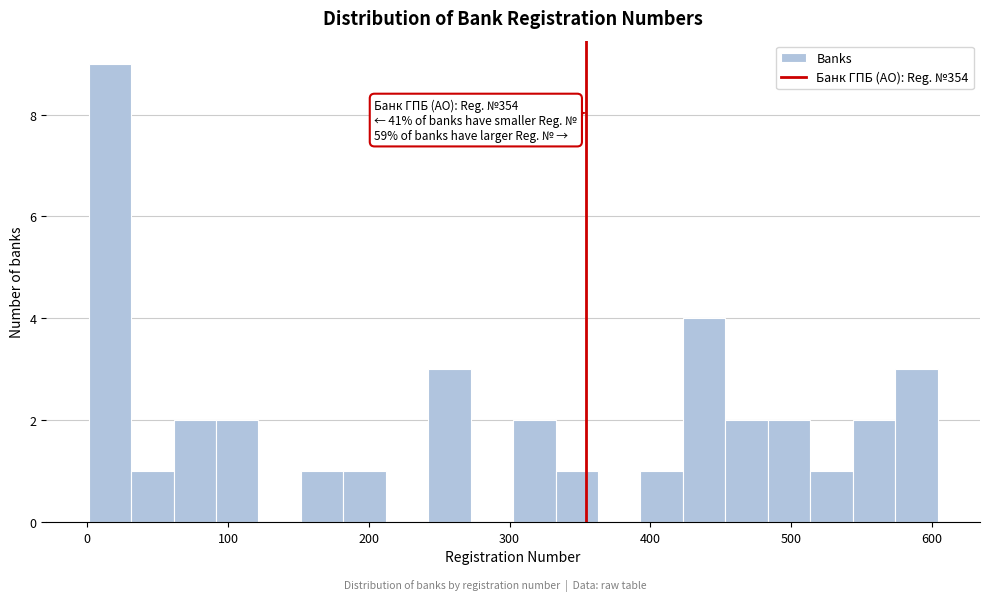

Read against the x-axis, roughly where is the centre of the tallest bar?

20